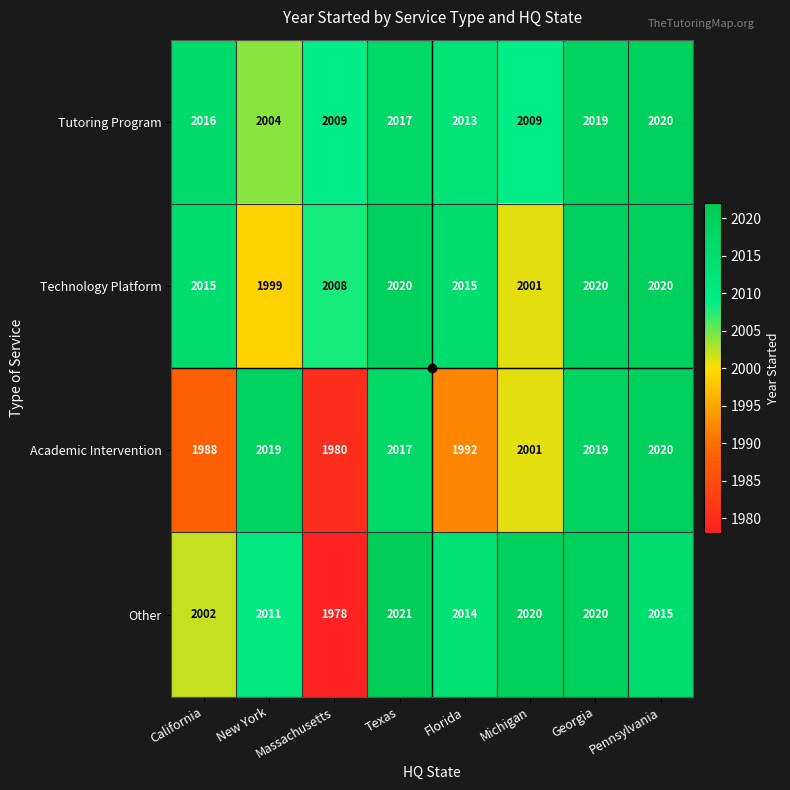

The value of Technology Platform at Michigan is 2001. True or false?

True